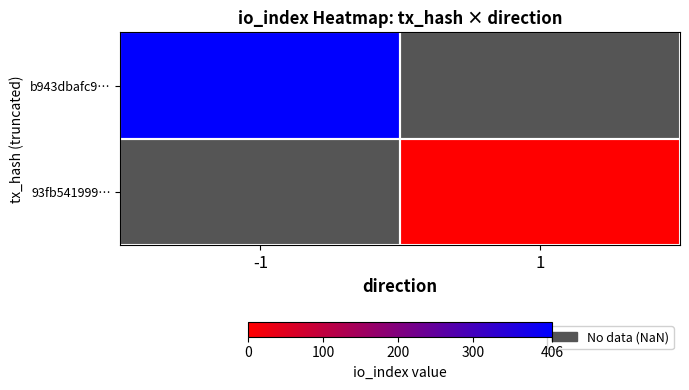

Which series has the largest range (max minus min)?

b943dbafc9…